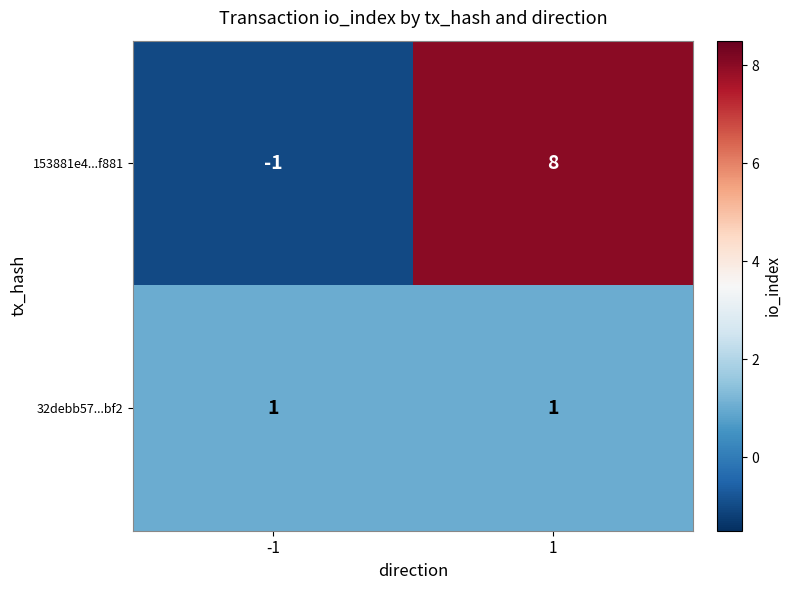

What is the total value across all series at 1?

9